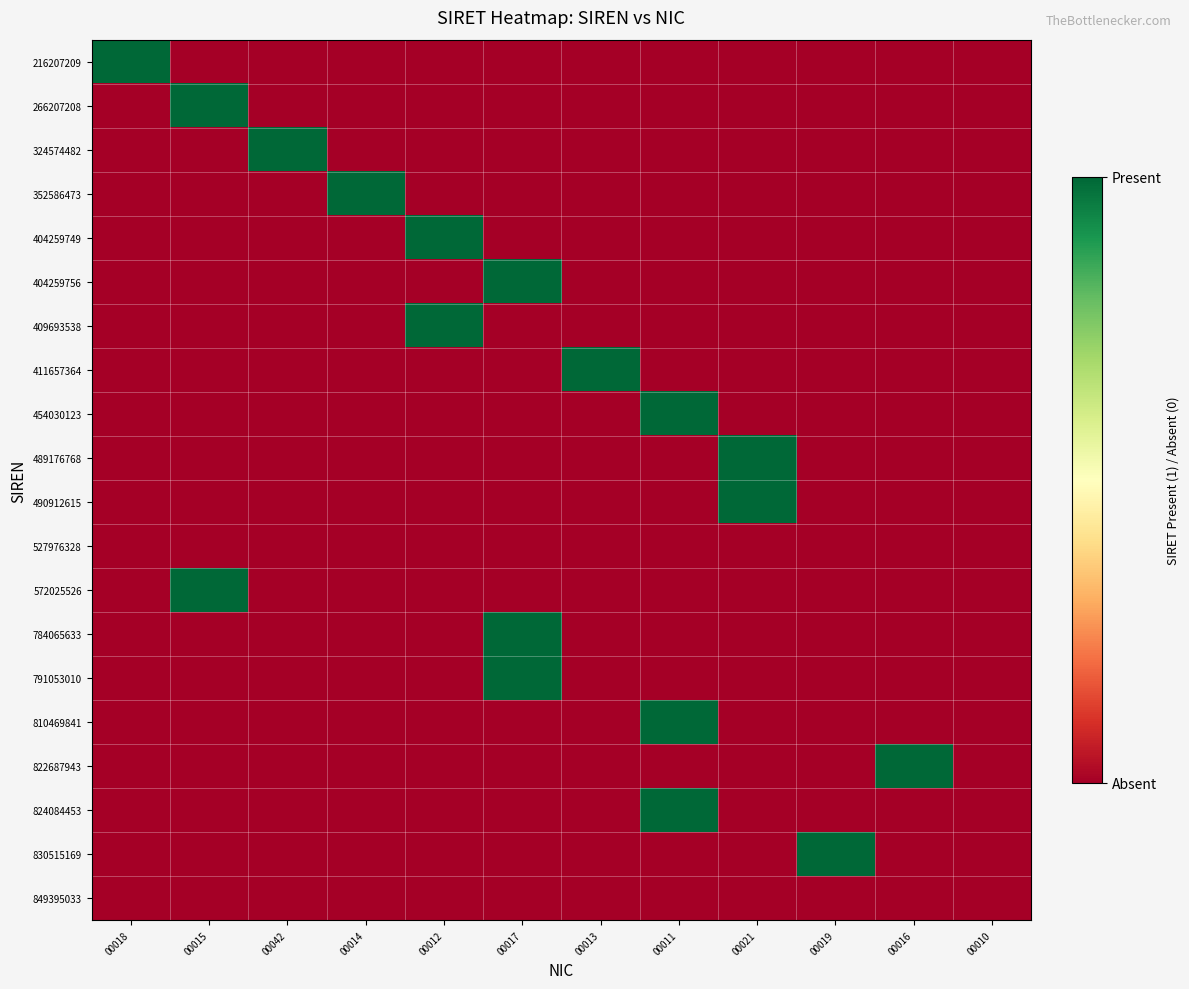

At 00017, list the series in order from smallest to largest.

216207209, 266207208, 324574482, 352586473, 404259749, 409693538, 411657364, 454030123, 489176768, 490912615, 527976328, 572025526, 810469841, 822687943, 824084453, 830515169, 849395033, 404259756, 784065633, 791053010